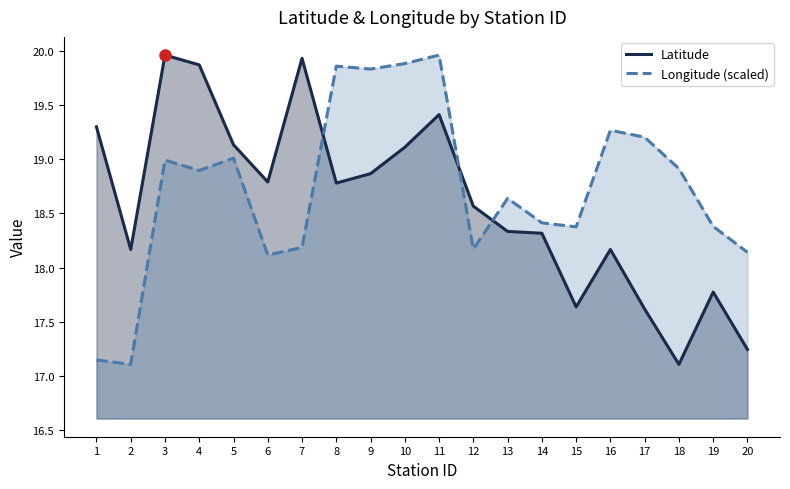

How many values in the Longitude series exceed 18?

18